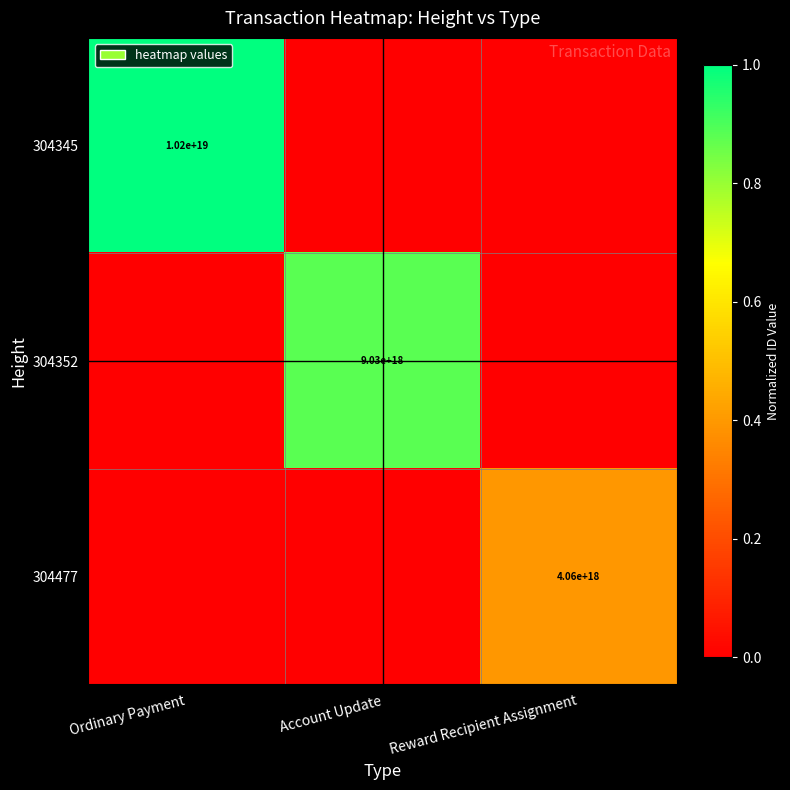

The value of 304345 at Ordinary Payment is 10200000000000000000. True or false?

True